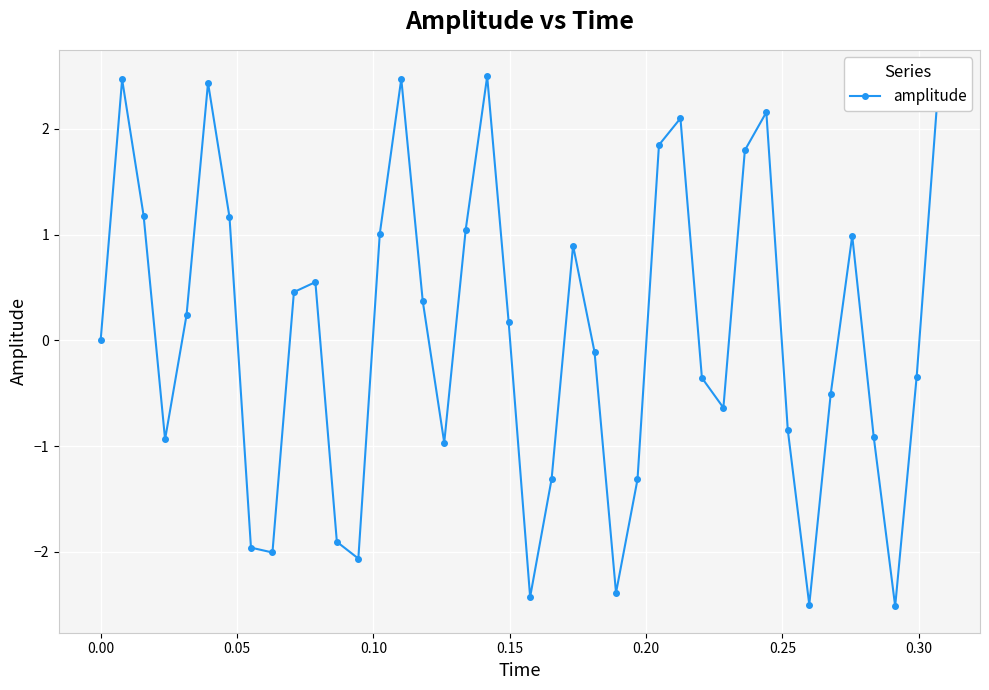

What is the value of the 26th point from the left?

-1.3